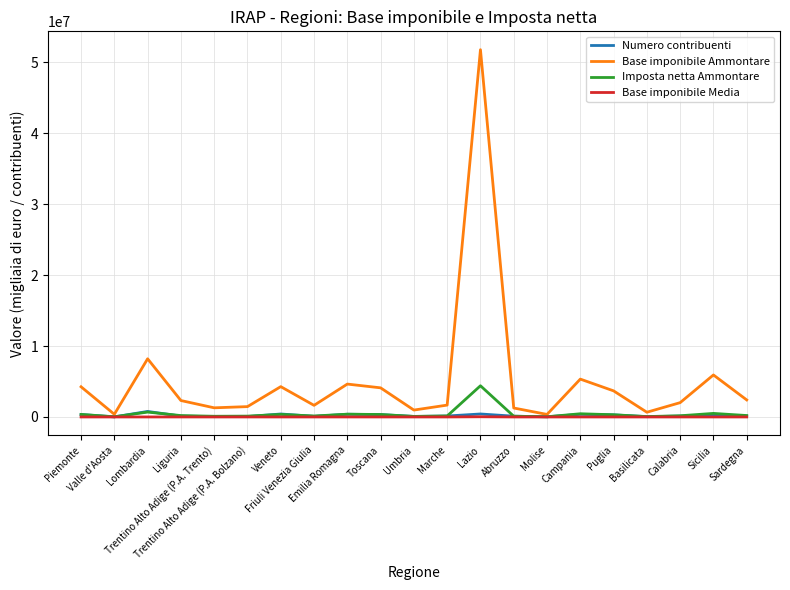

What is the difference between the Base imponibile Ammontare values at Trentino Alto Adige (P.A. Trento) and Sardegna?

1113317.0